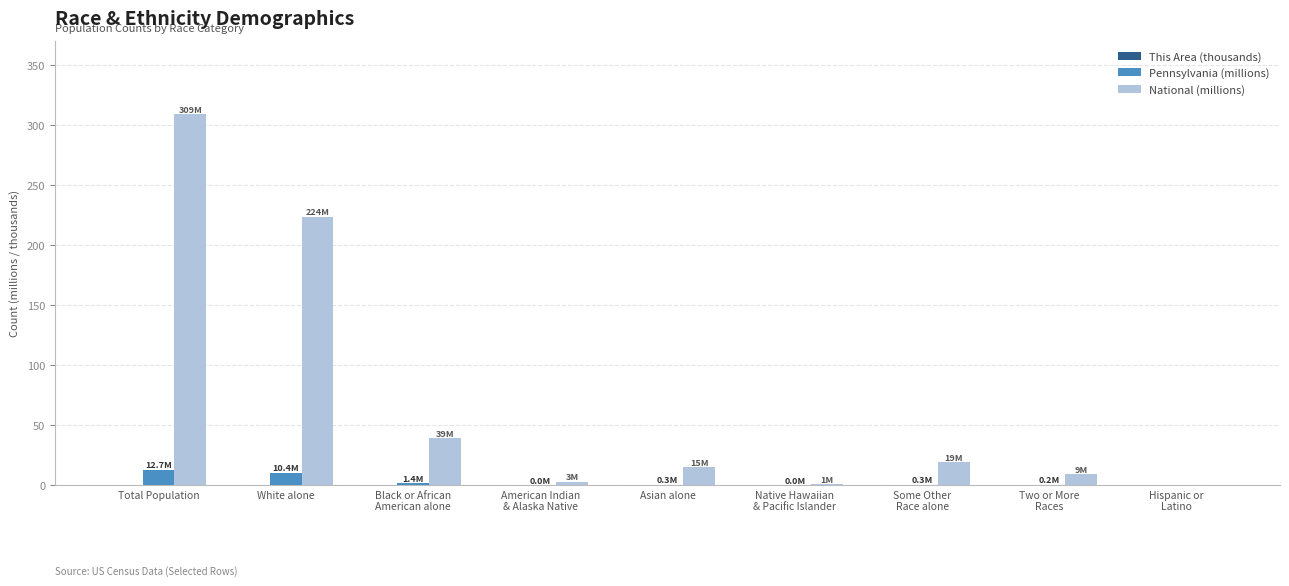

Which category has the highest value across all series?

Total Population